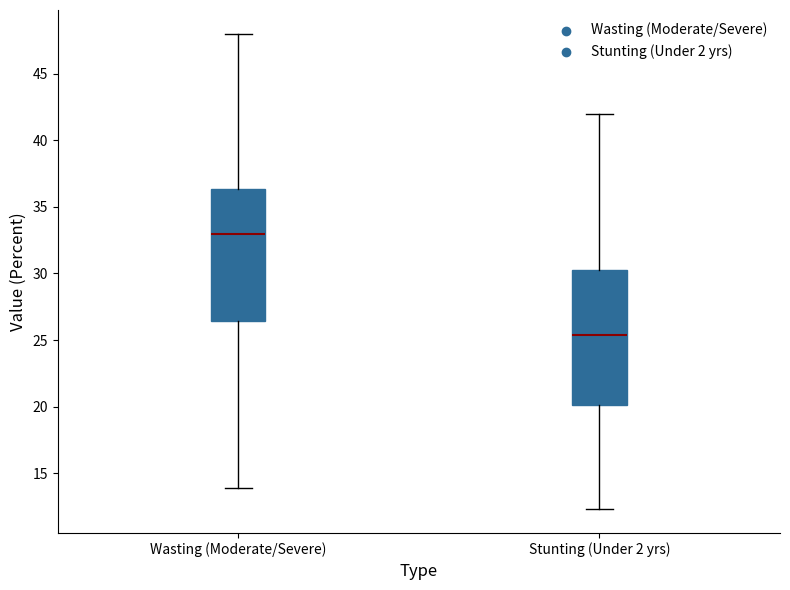

Which box's median line is the highest?

Wasting (Moderate/Severe)